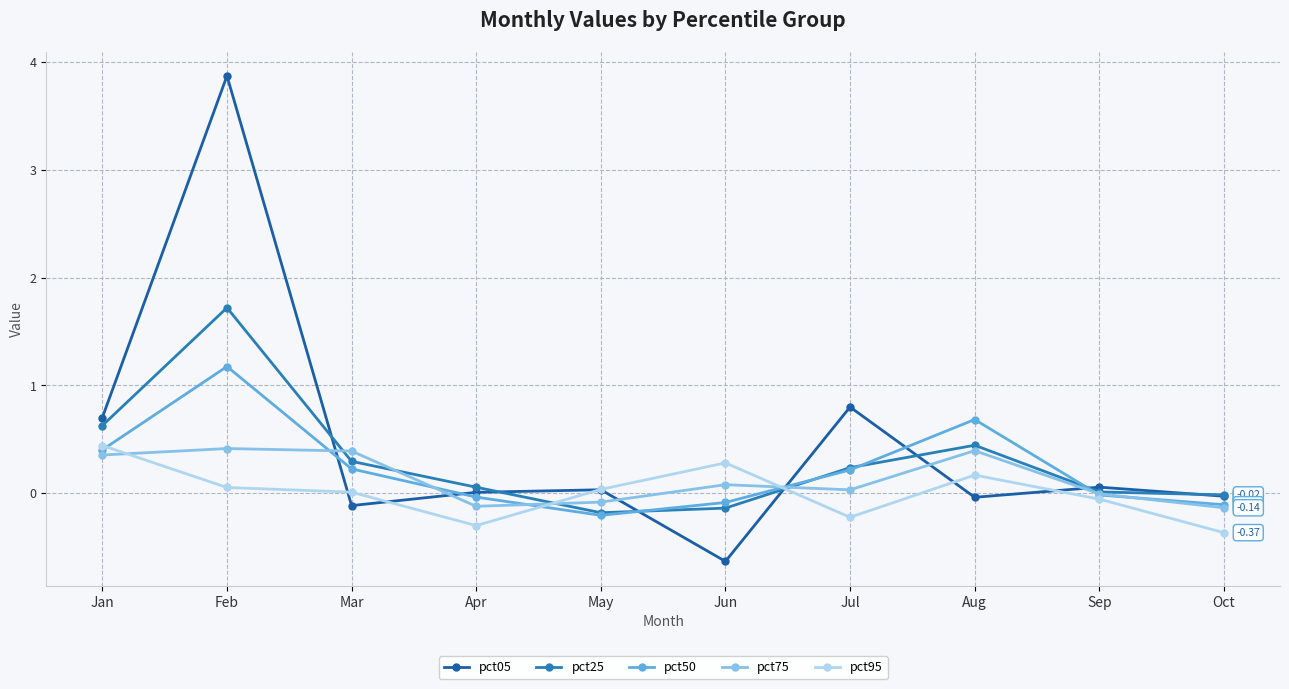

What is the average value of the pct50 series?

0.2